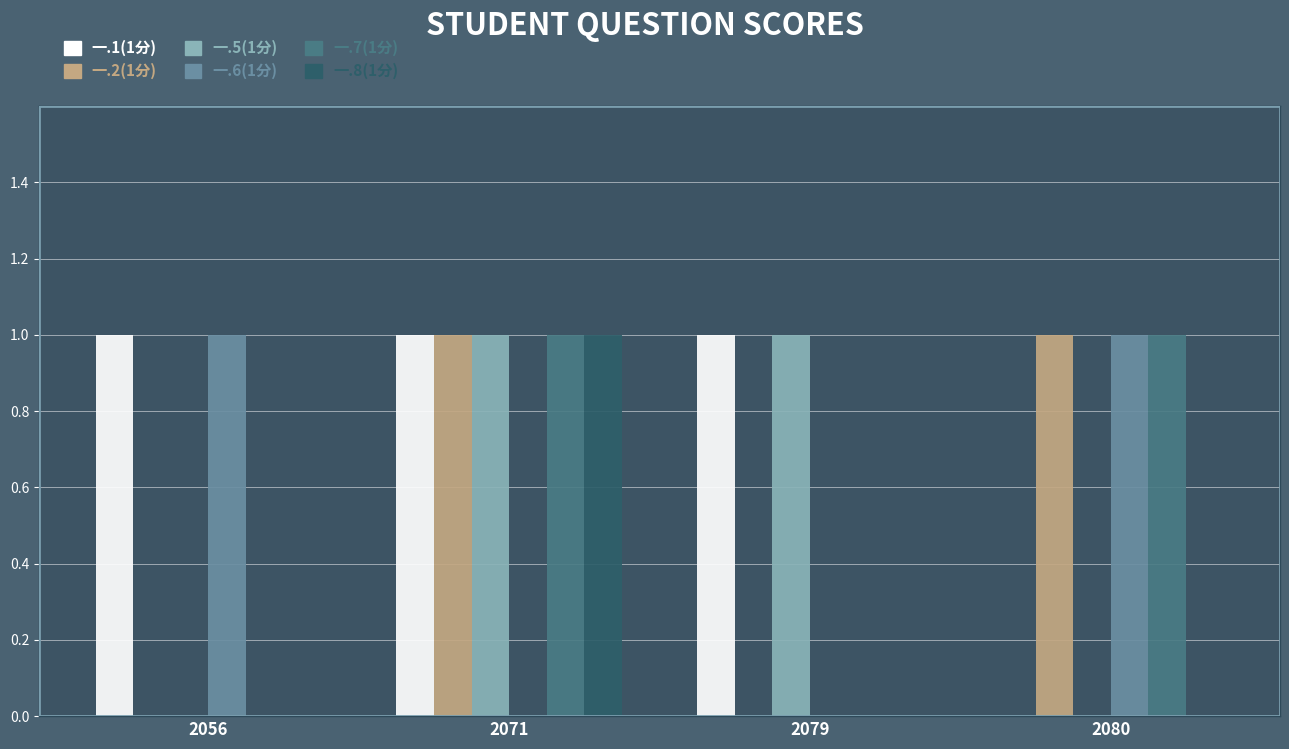

Which series has the largest total across all categories?

一.1(1分)